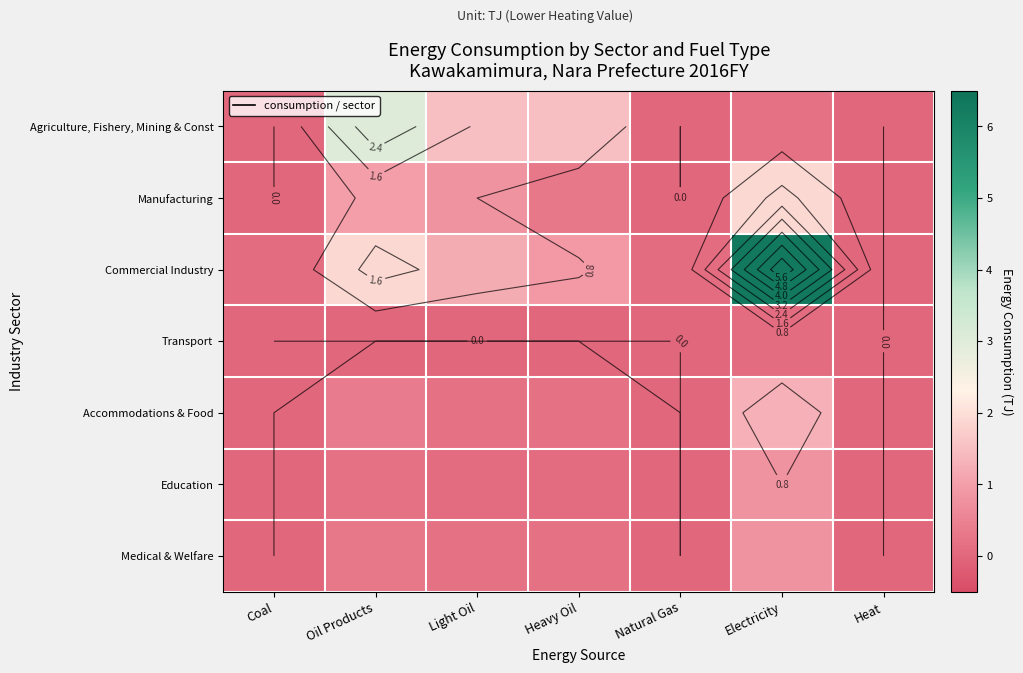

What is the difference between the second highest and minimum values in the Manufacturing series?

1.0